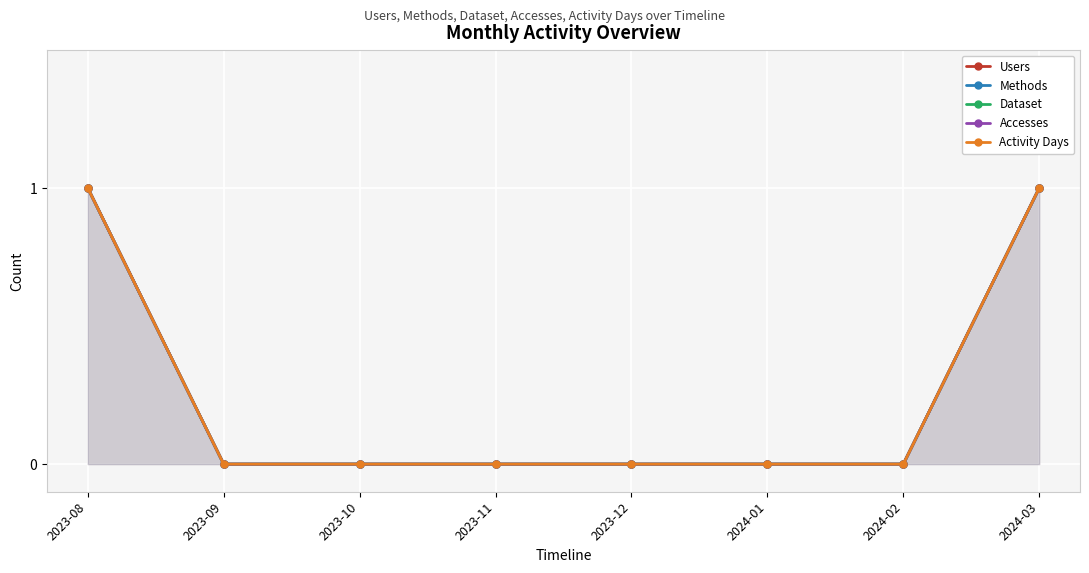

Which series has the widest spread of values?

Users